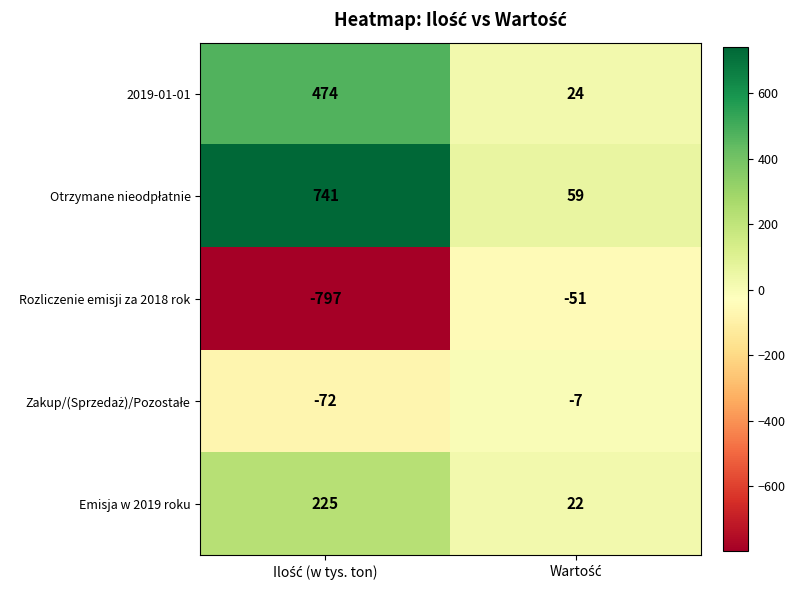

Which series has the largest range (max minus min)?

Rozliczenie emisji za 2018 rok